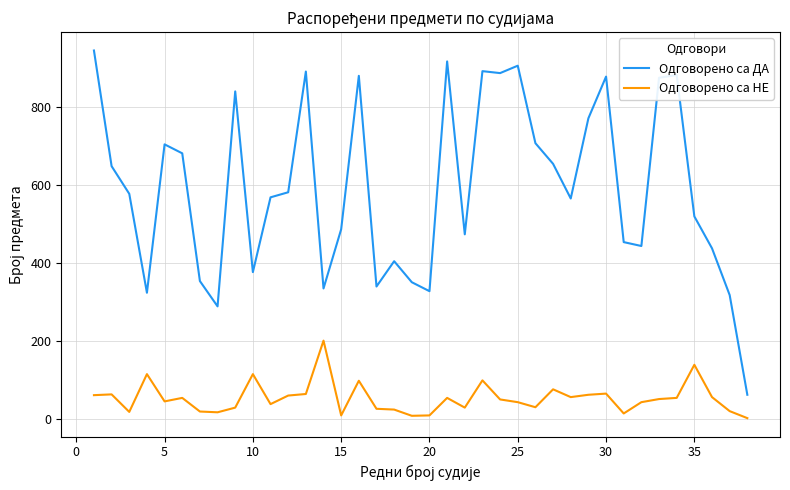

What is the maximum value shown in the chart?

946